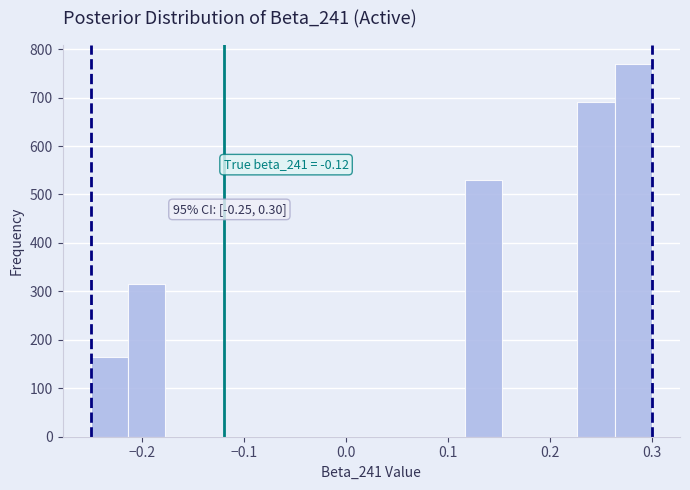

Around what value on the x-axis is the tallest bar? Give the approximate position of its centre, as read against the axis.

0.28